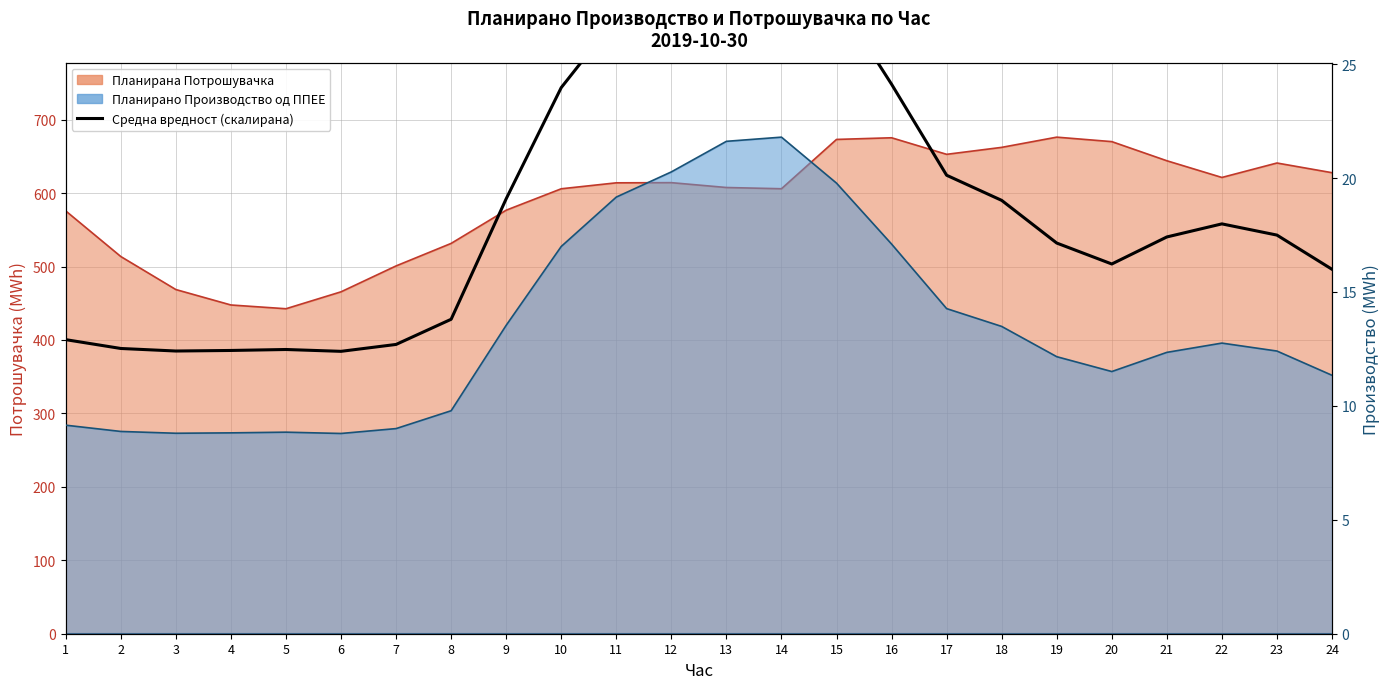

What is the average value?

588.1